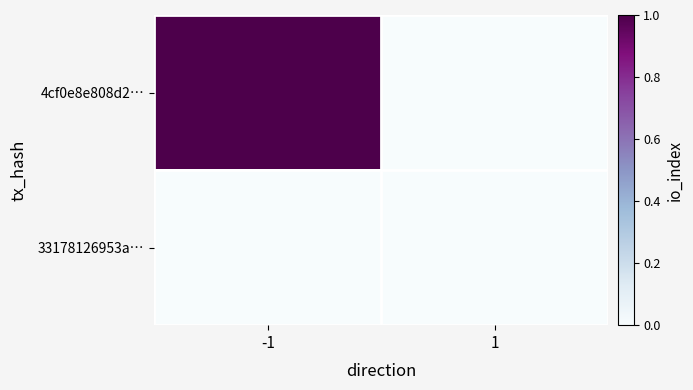

Reading left to right, what are all the values shown in this chart?

4cf0e8e808d2…: -1=1	1=0
33178126953a…: -1=0	1=0